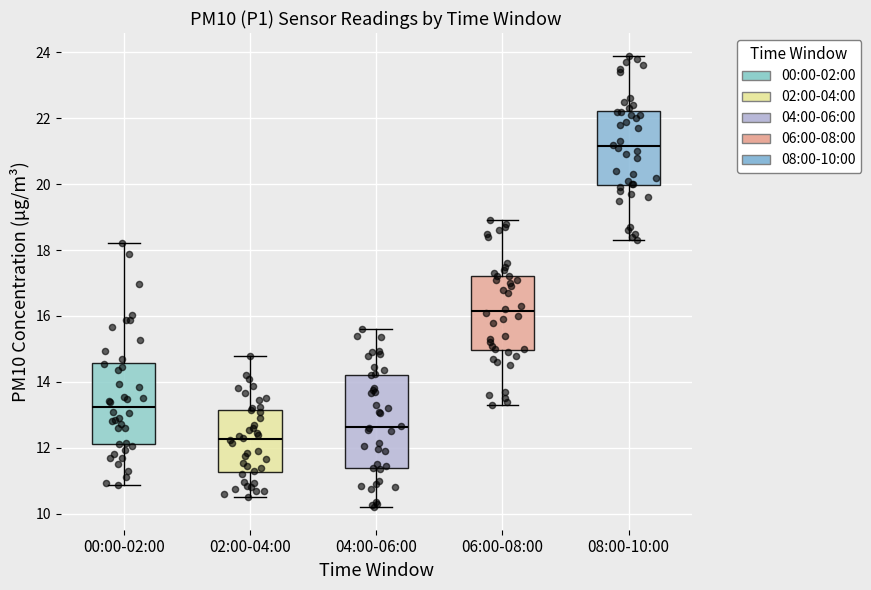

Reading left to right, read every box against the y-axis: the position of its median line, the range the box covers, and the ends of its whiskers. The values are not printed on the chart, so give them approximately, as read against the axis.

00:00-02:00: median 13.2, box 12.2 to 14.6, whiskers 10.8 to 18.2
02:00-04:00: median 12.2, box 11.2 to 13.2, whiskers 10.6 to 14.8
04:00-06:00: median 12.6, box 11.4 to 14.2, whiskers 10.2 to 15.6
06:00-08:00: median 16.2, box 15.0 to 17.2, whiskers 13.4 to 19.0
08:00-10:00: median 21.2, box 20.0 to 22.2, whiskers 18.4 to 24.0